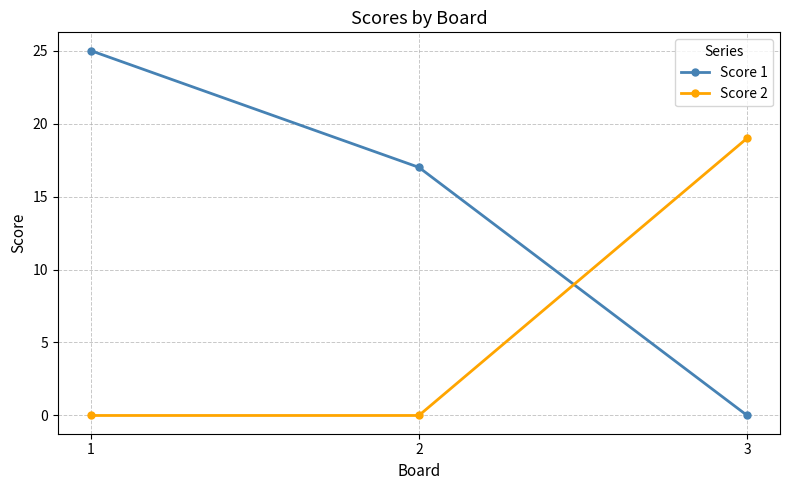

At 3, list the series in order from smallest to largest.

Score 1, Score 2